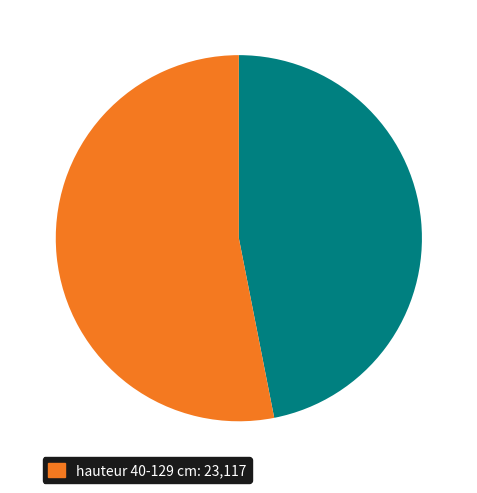

Is there a majority slice in this chart?

Yes